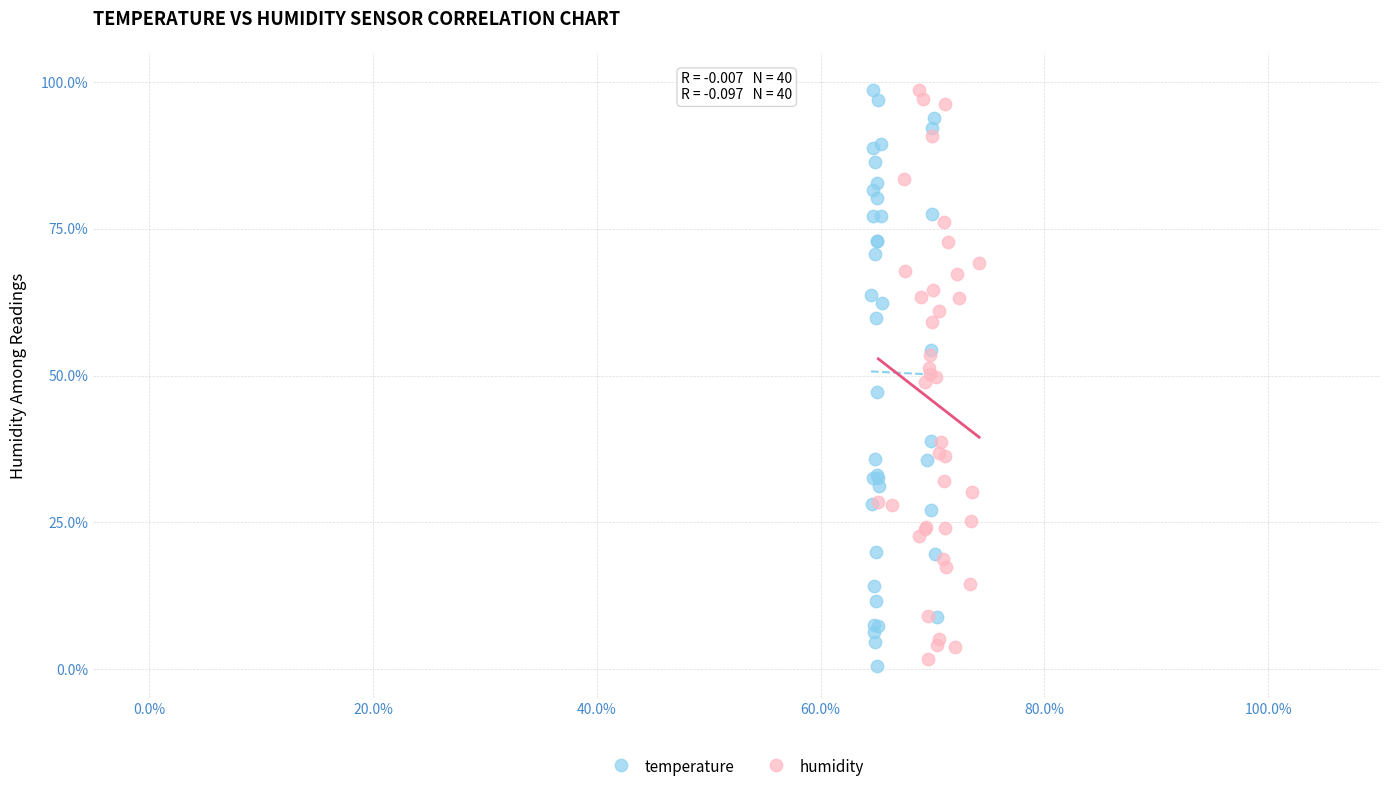

Which series contains the lowest Y value?

temperature